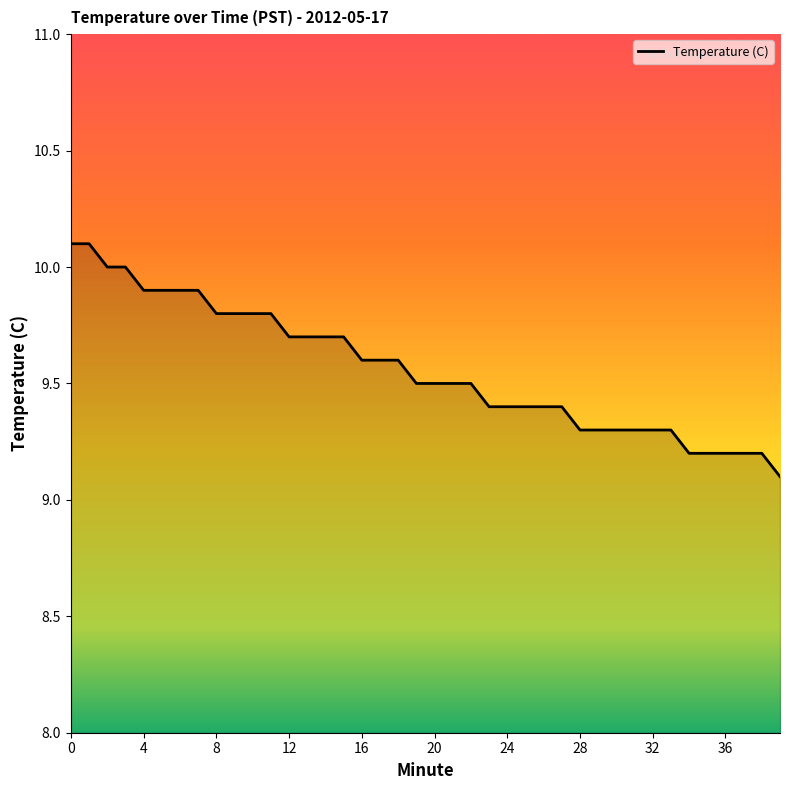

What is the maximum value shown in the chart?

10.1